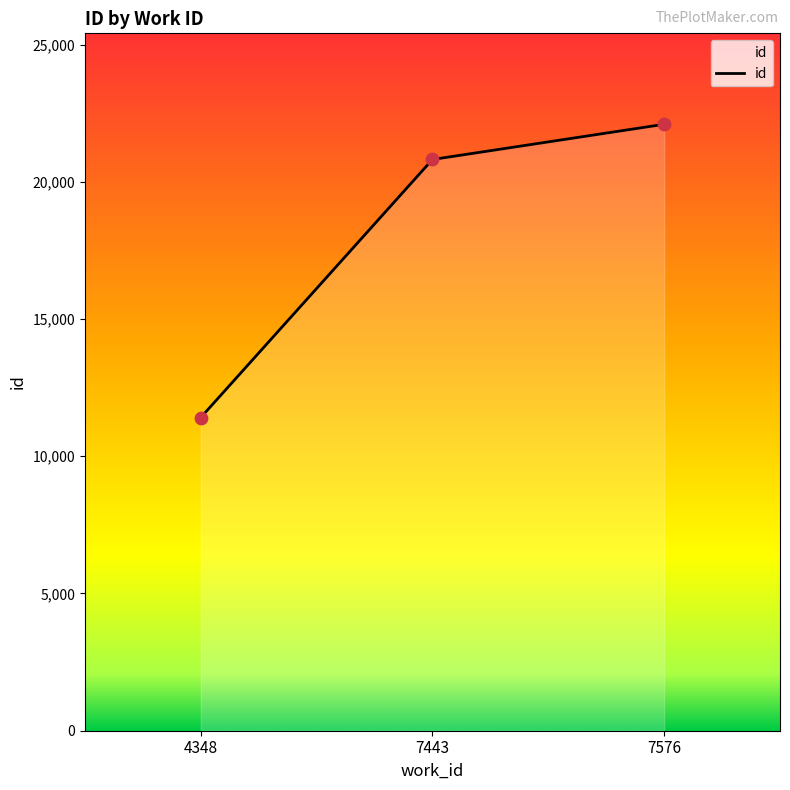

What is the ratio of the value at 7443 to the value at 4348?

1.8